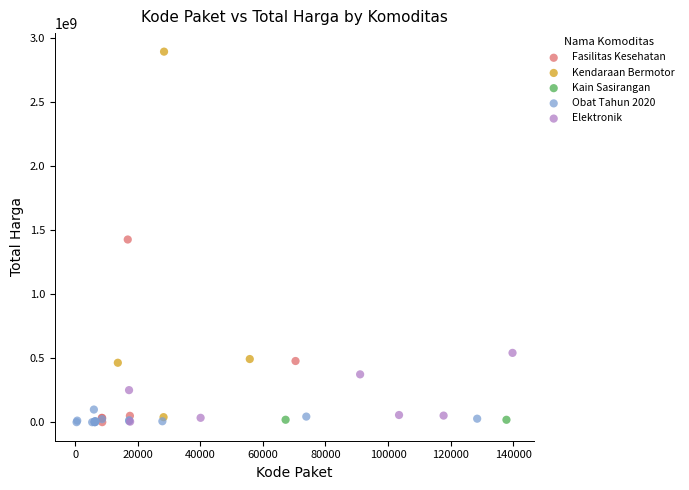

Which series has the widest spread of Y values?

Kendaraan Bermotor